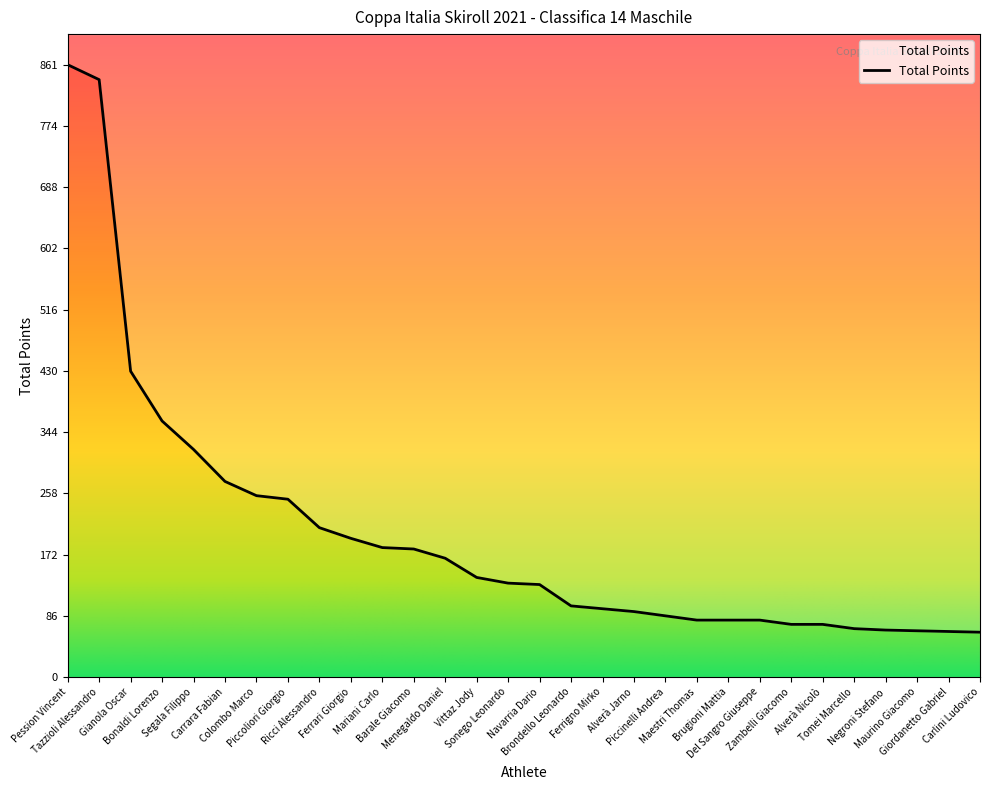

Is it true that the value at Vittaz Jody is 38?

False